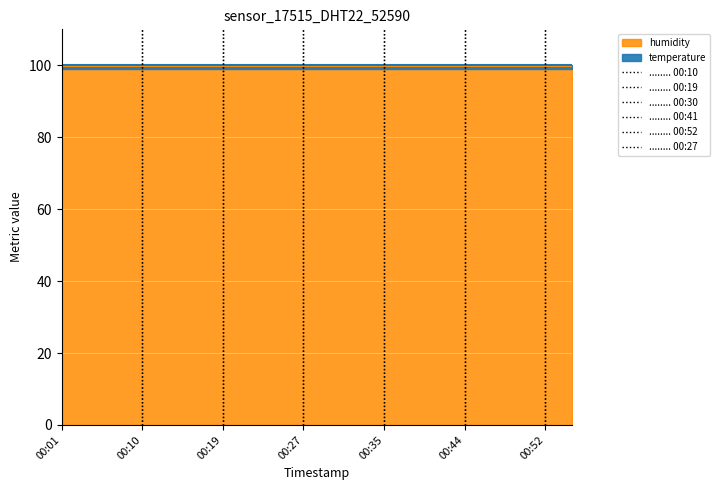

Which category has the lowest value in the ........ 00:52 series?

00:44